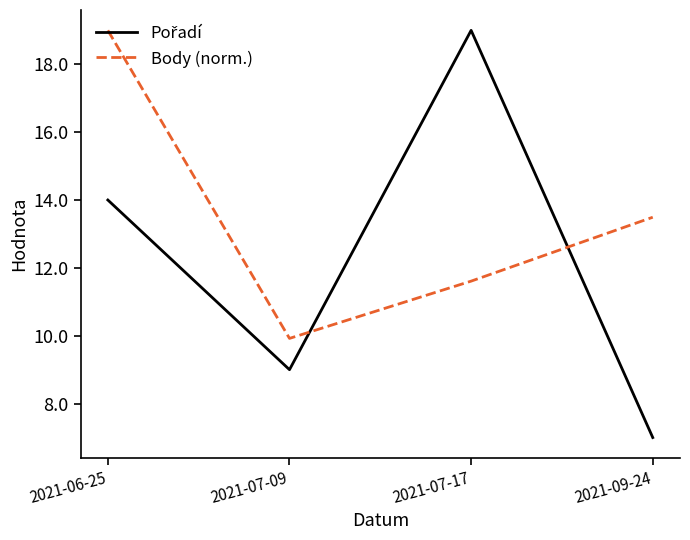

What is the average value of the Body (norm.) series?

13.5